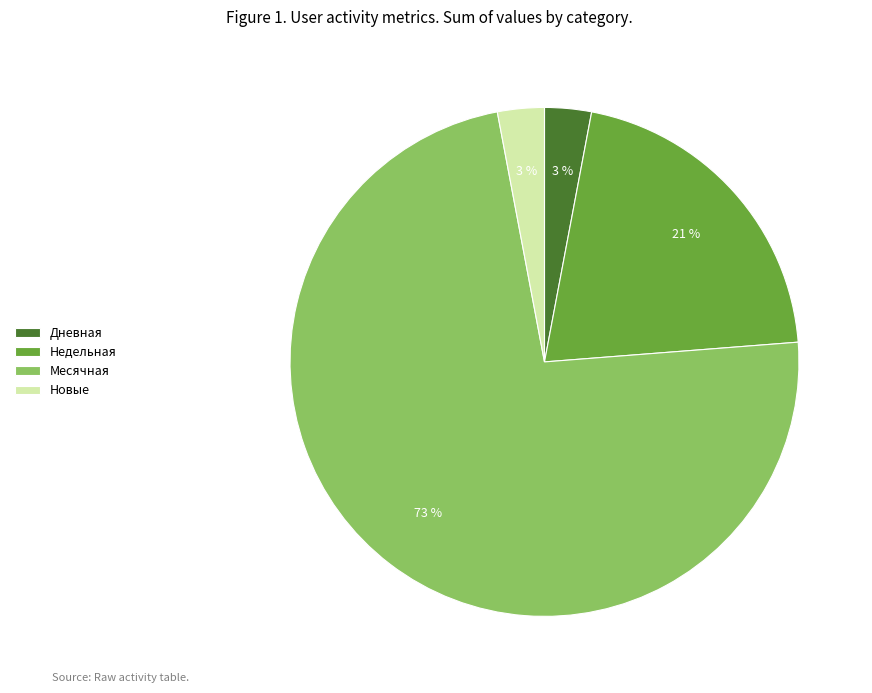

How many segments does this pie chart have?

4